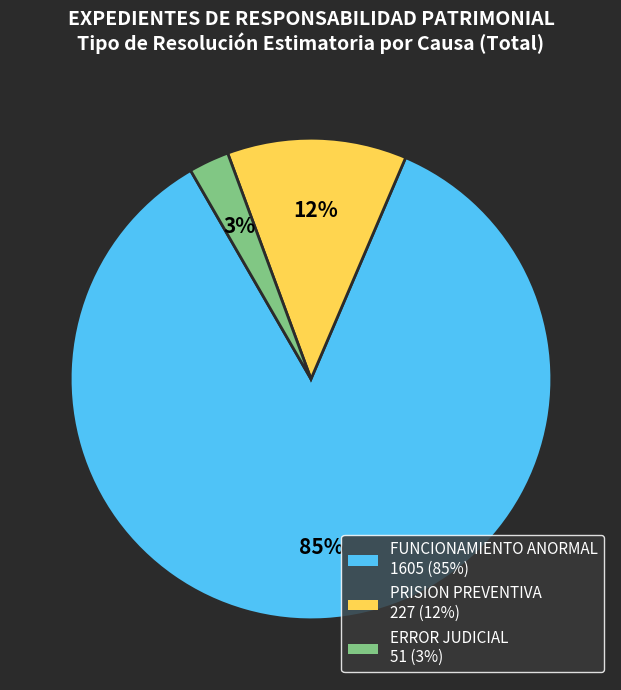

What is the largest slice in the pie chart?

FUNCIONAMIENTO ANORMAL